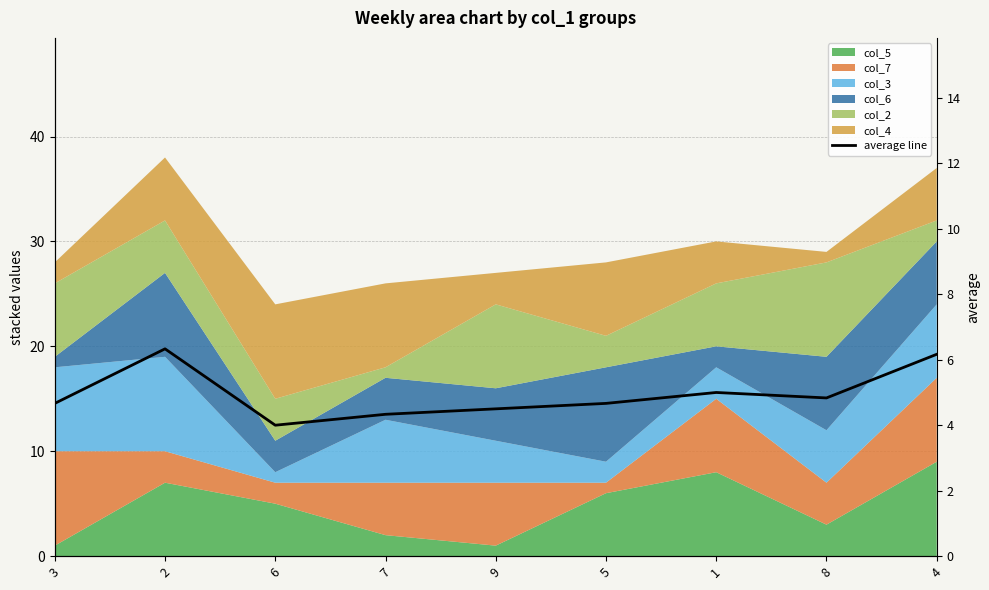

What is the average value?

4.9